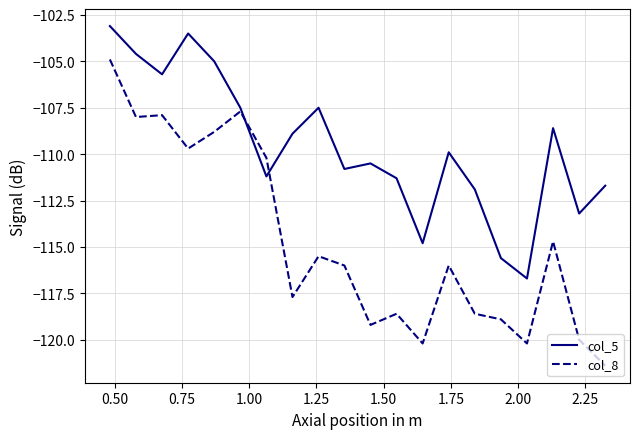

Rank the series by their average value, from highest to lowest.

col_5, col_8